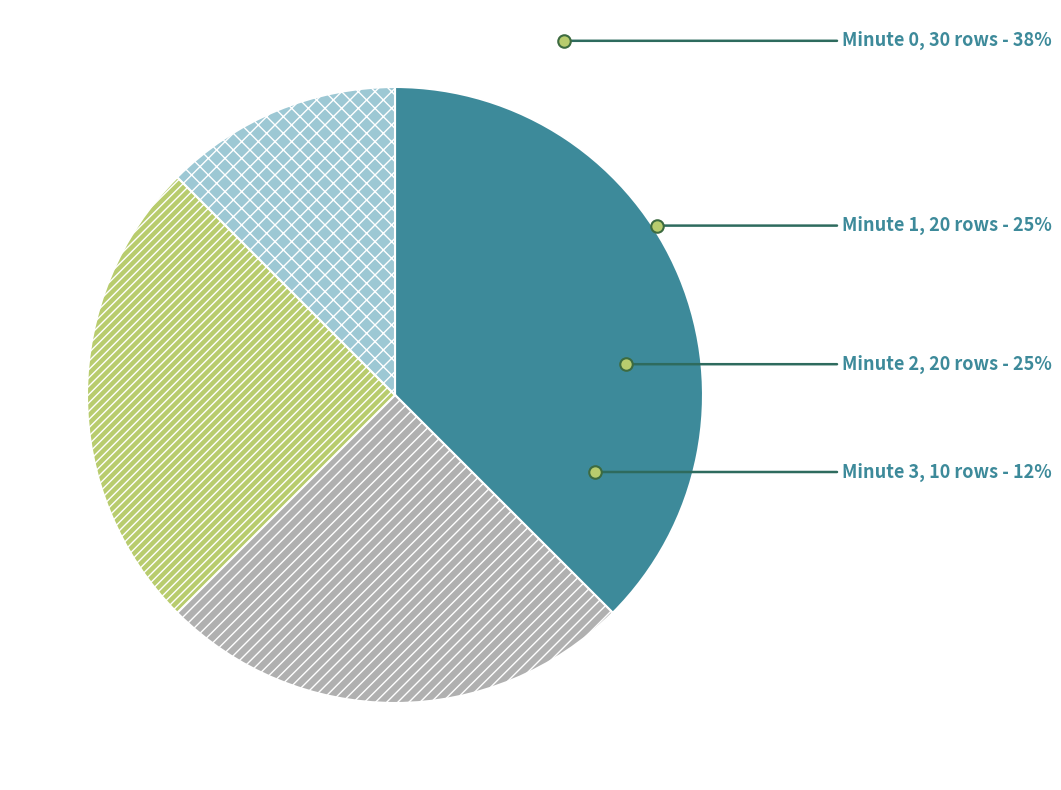

Is there any slice that represents more than half of the pie?

Yes